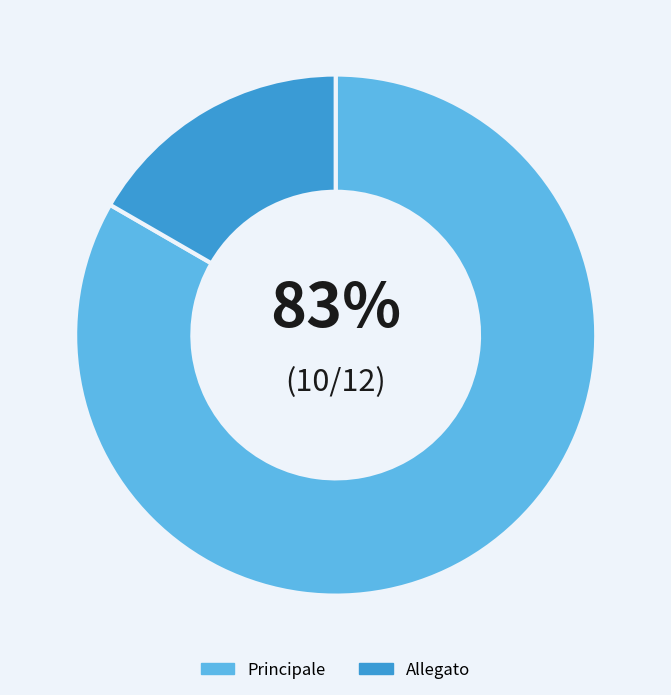

Does any single category account for the majority?

Yes